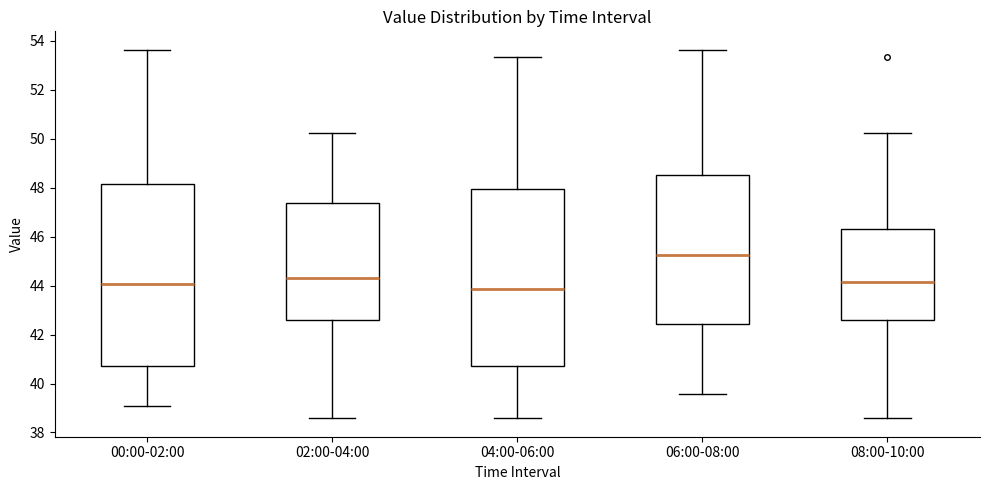

Reading left to right, transcribe this box plot: for each box, give where its median line is, the range the box spans, and where its two whiskers end, as read against the y-axis. The values are not printed on the chart, so give them approximately, as read against the axis.

00:00-02:00: median 44.0, box 40.8 to 48.2, whiskers 39.2 to 53.6
02:00-04:00: median 44.4, box 42.6 to 47.4, whiskers 38.6 to 50.2
04:00-06:00: median 43.8, box 40.8 to 48.0, whiskers 38.6 to 53.4
06:00-08:00: median 45.2, box 42.4 to 48.6, whiskers 39.6 to 53.6
08:00-10:00: median 44.2, box 42.6 to 46.4, whiskers 38.6 to 50.2